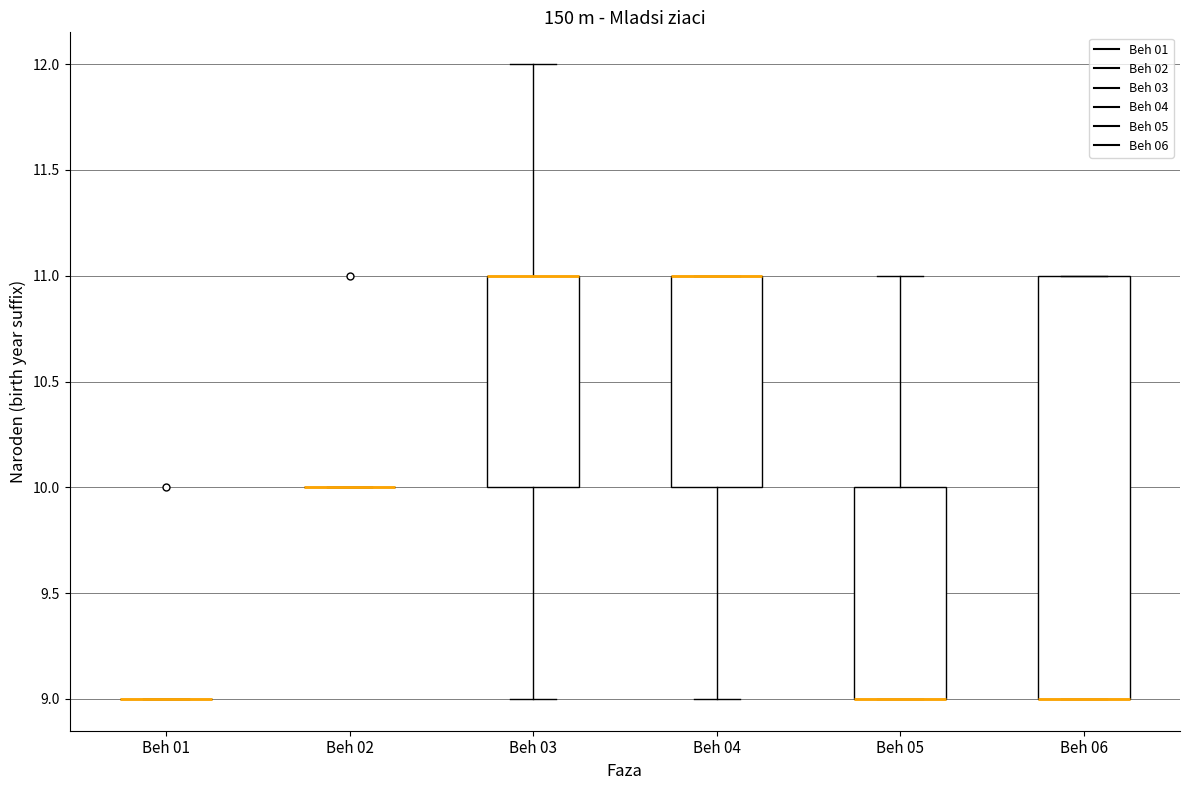

Reading left to right, transcribe this box plot: for each box, give where its median line is, the range the box spans, and where its two whiskers end, as read against the y-axis. The values are not printed on the chart, so give them approximately, as read against the axis.

Beh 01: box collapsed to a line at 9, whiskers 9 to 9
Beh 02: box collapsed to a line at 10, whiskers 10 to 10
Beh 03: median 11 (drawn on the box's upper edge), box 10 to 11, whiskers 9 to 12
Beh 04: median 11 (drawn on the box's upper edge), box 10 to 11, whiskers 9 to 11
Beh 05: median 9 (drawn on the box's lower edge), box 9 to 10, whiskers 9 to 11
Beh 06: median 9 (drawn on the box's lower edge), box 9 to 11, whiskers 9 to 11